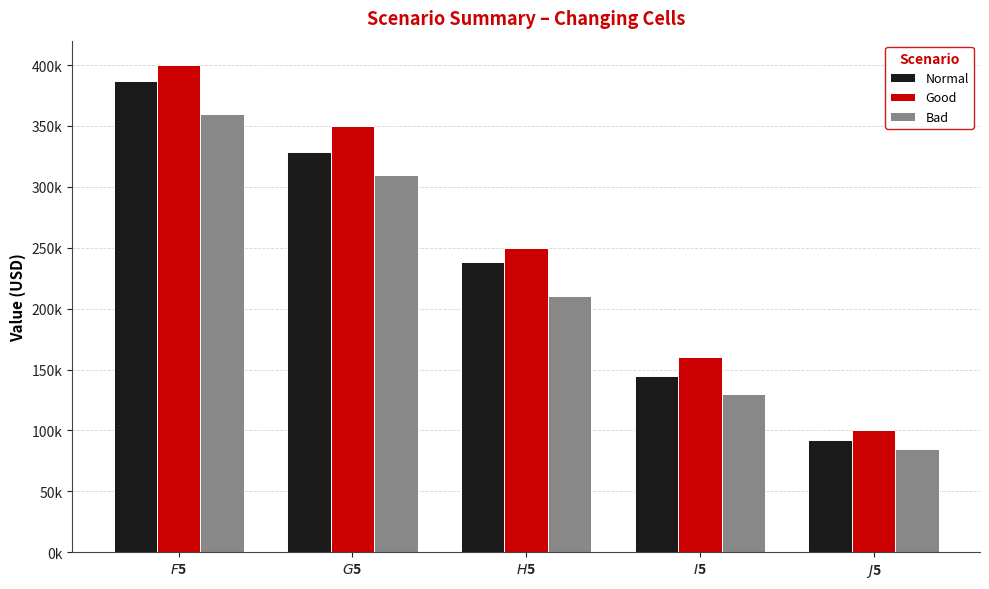

What is the label of the 4th bar from the right?

$G$5